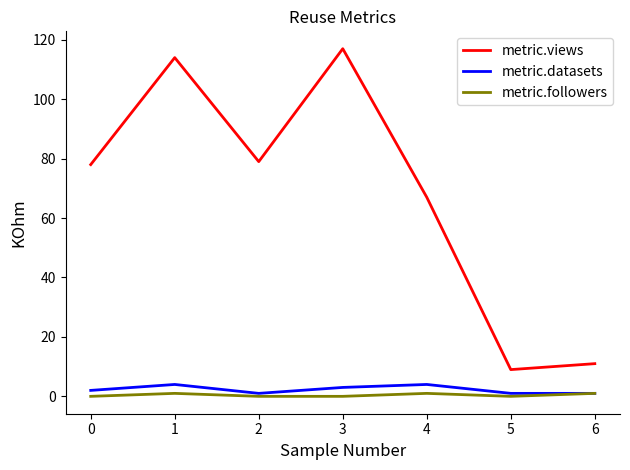

List the series in order of their peak value, highest first.

metric.views, metric.datasets, metric.followers